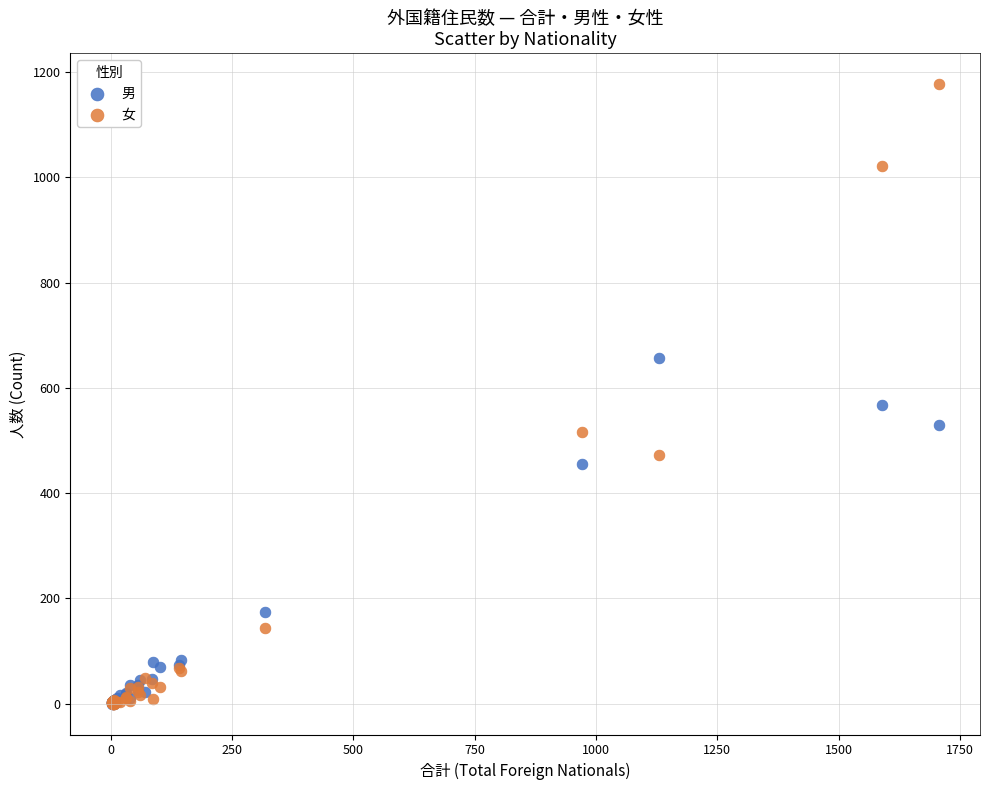

In the 男 series, what Y value is closest to 328?

456